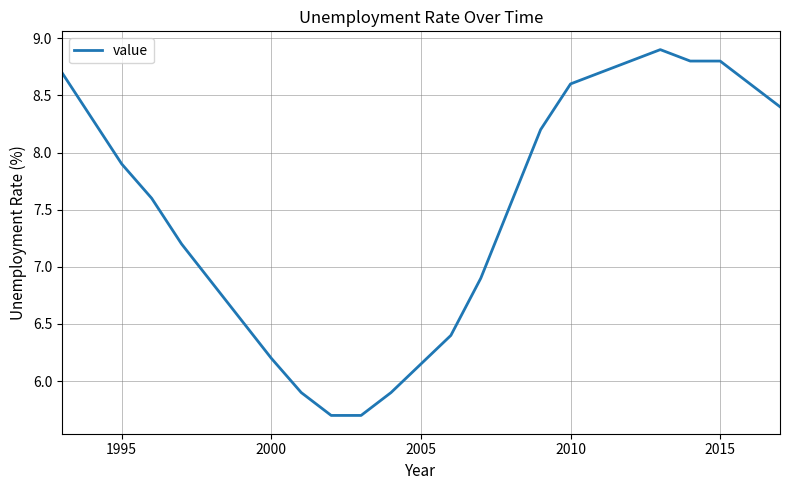

What is the difference between the maximum and minimum values?

3.2